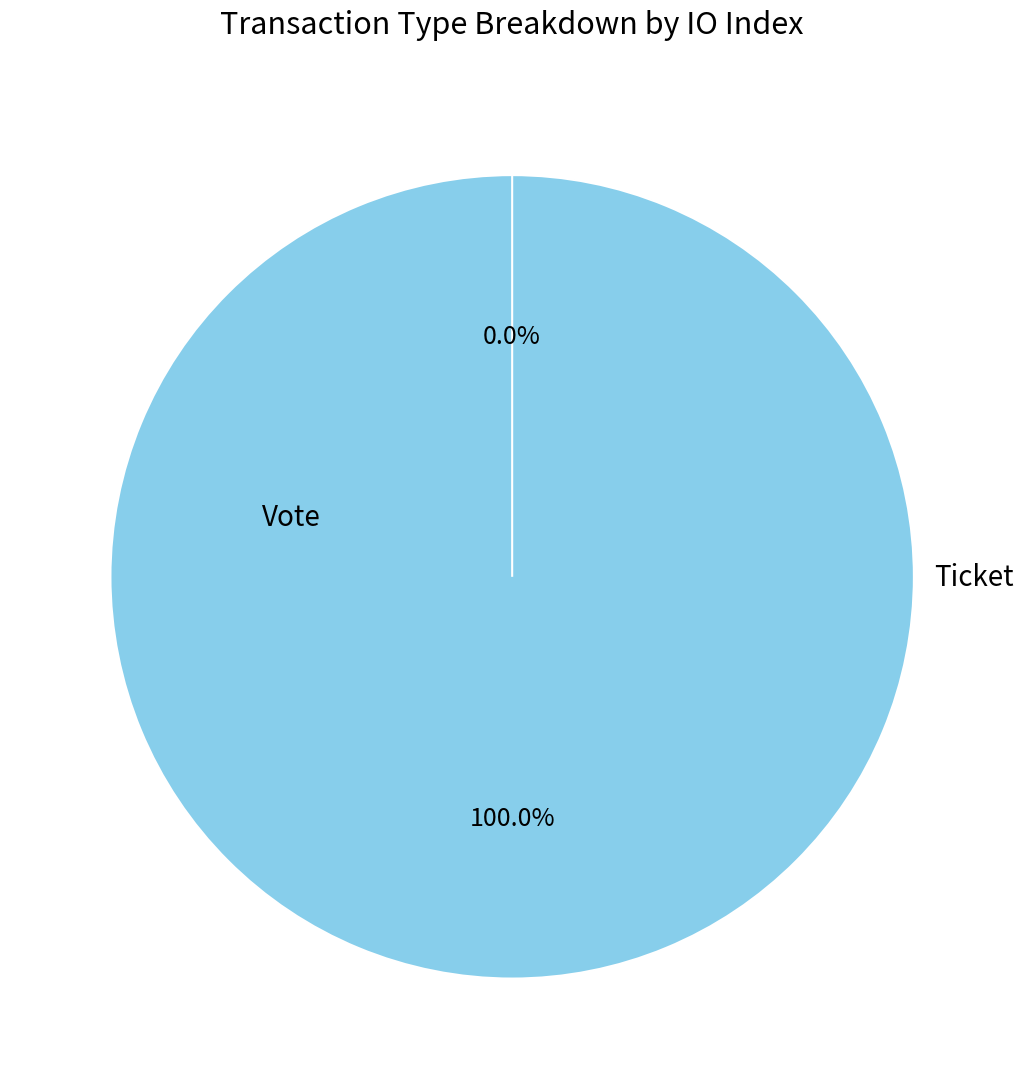

Which has a higher value, Ticket or Vote?

Vote